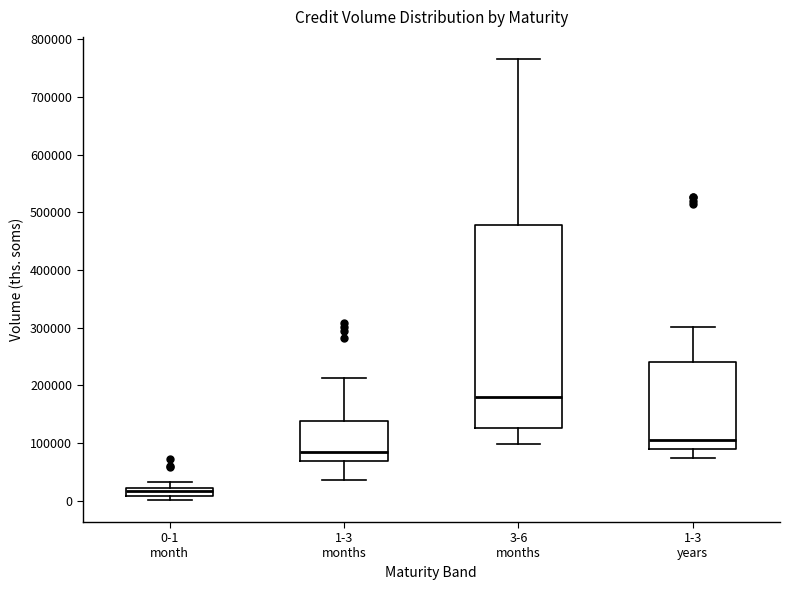

Which box has the highest median line?

3-6 months